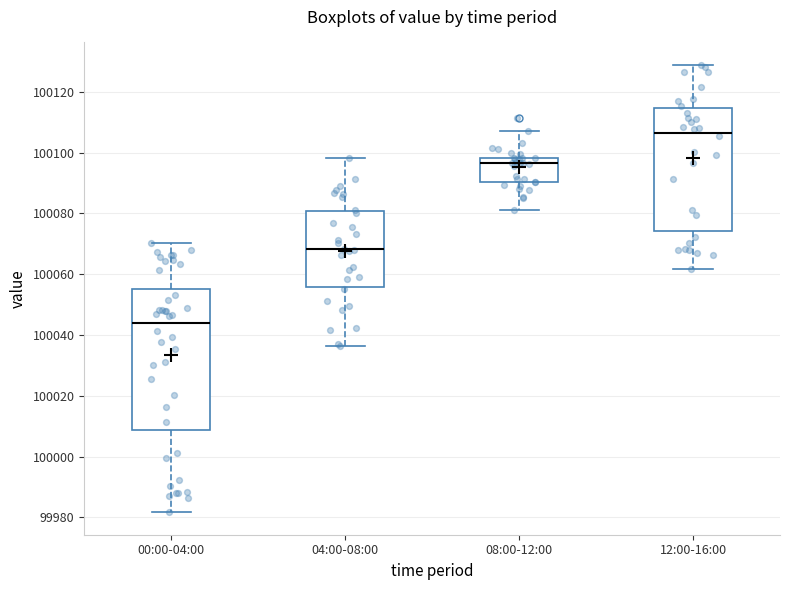

Which box's median line is the highest?

12:00-16:00